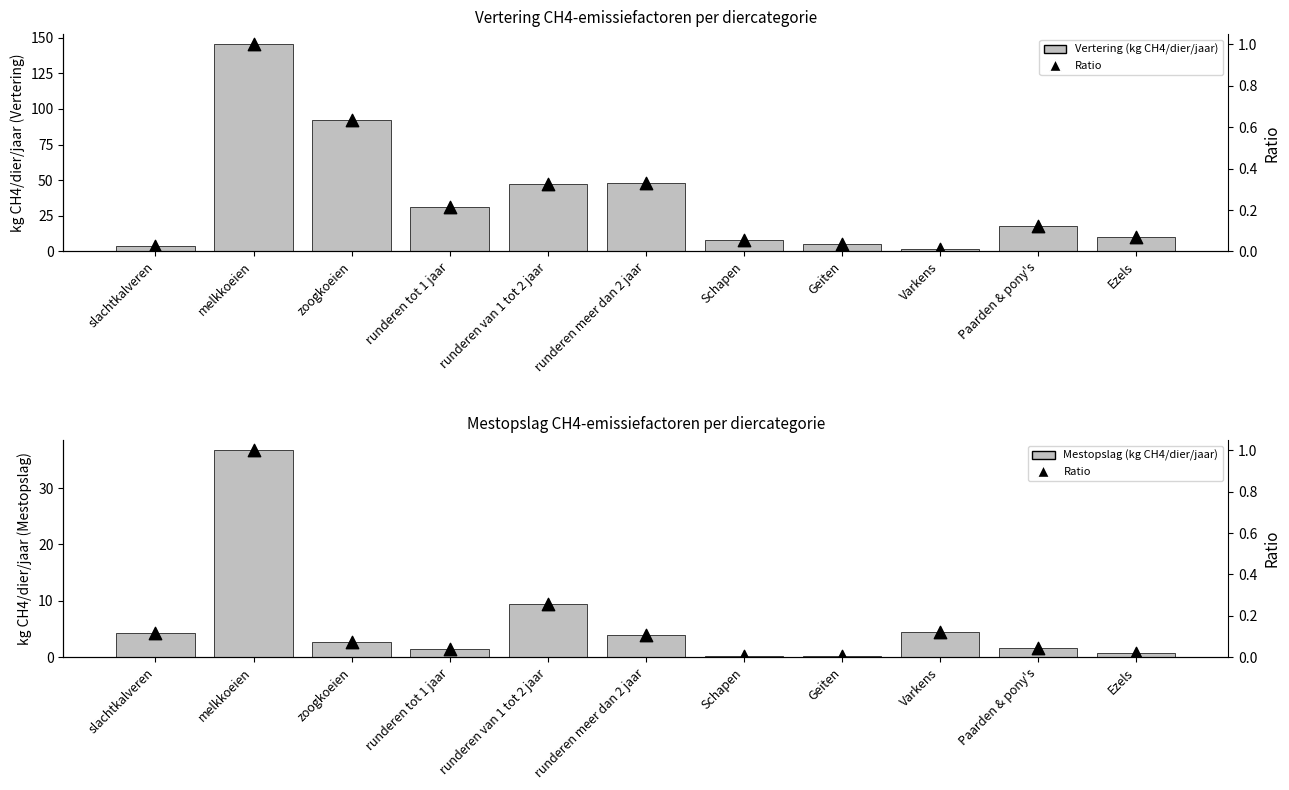

At how many categories does at least one series exceed 26?

5